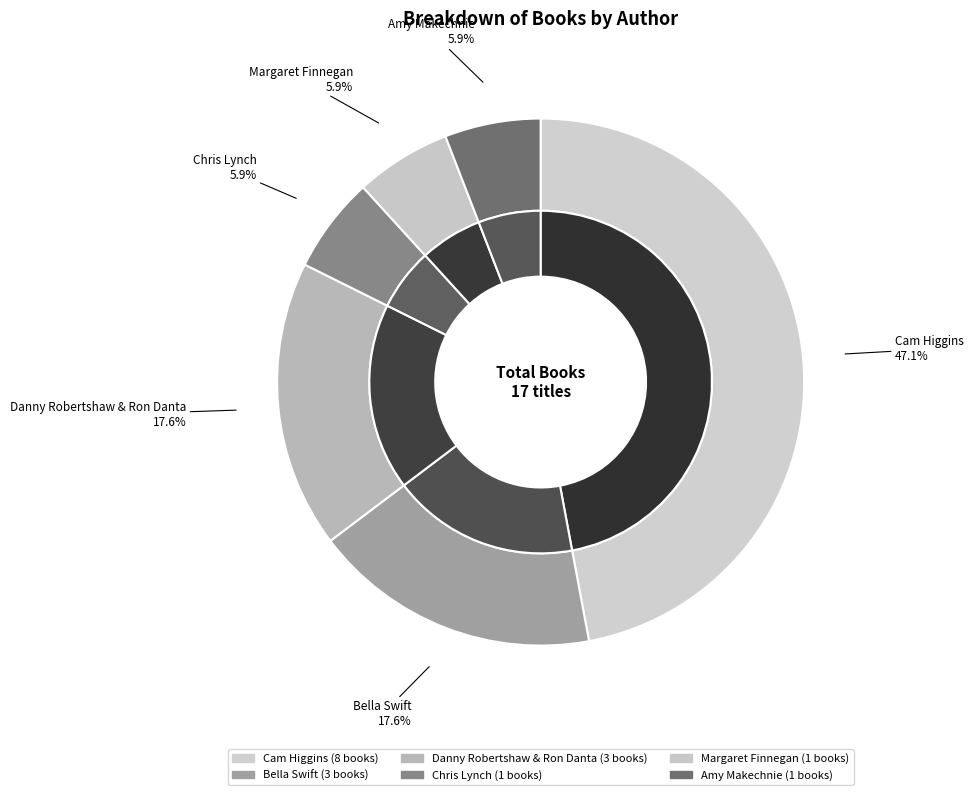

What is the smallest slice in the pie chart?

Chris Lynch